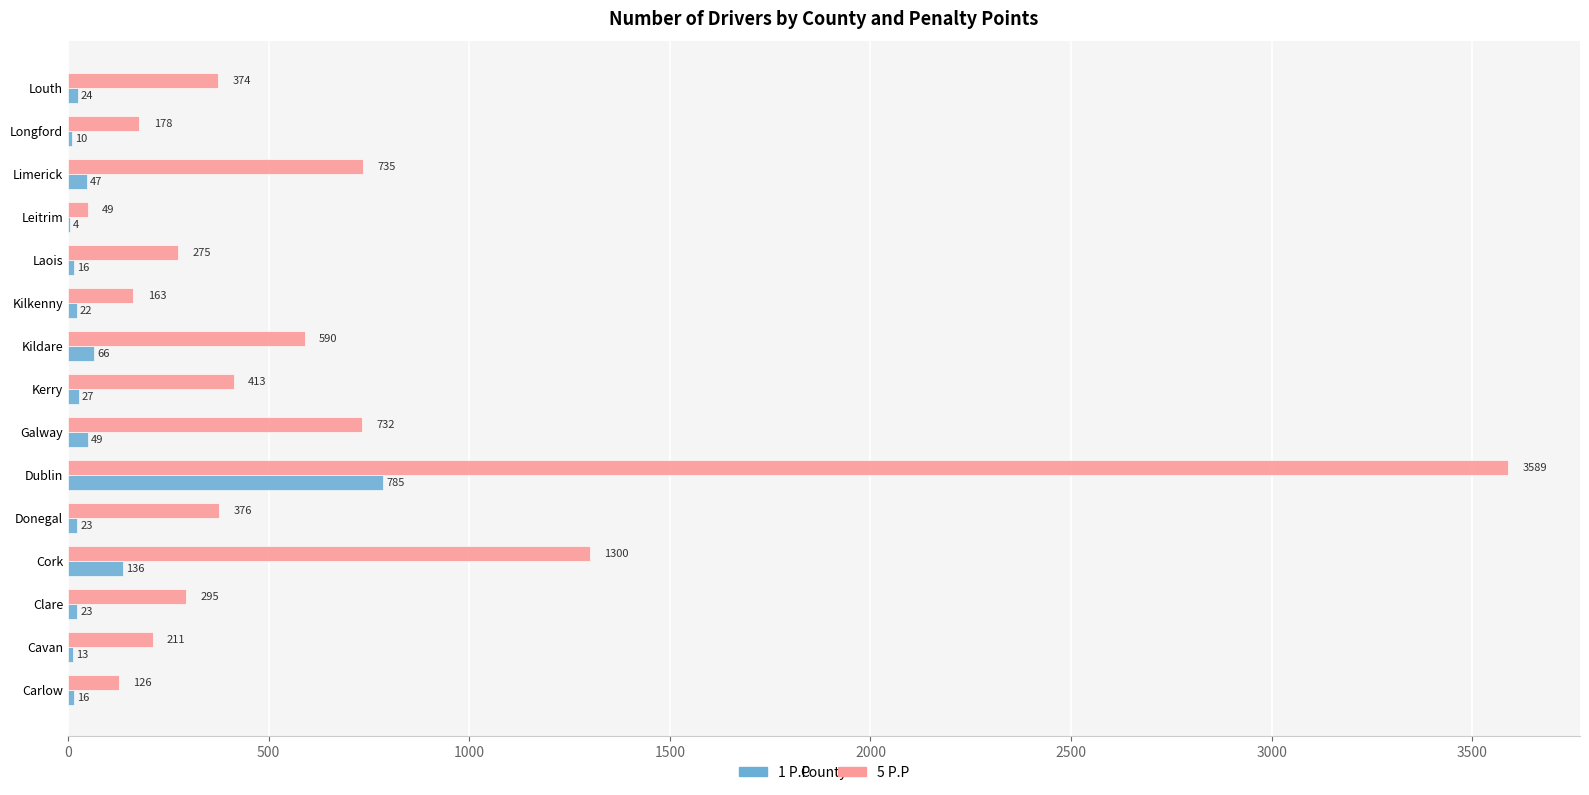

What is the average value of the 1 P.P series?

84